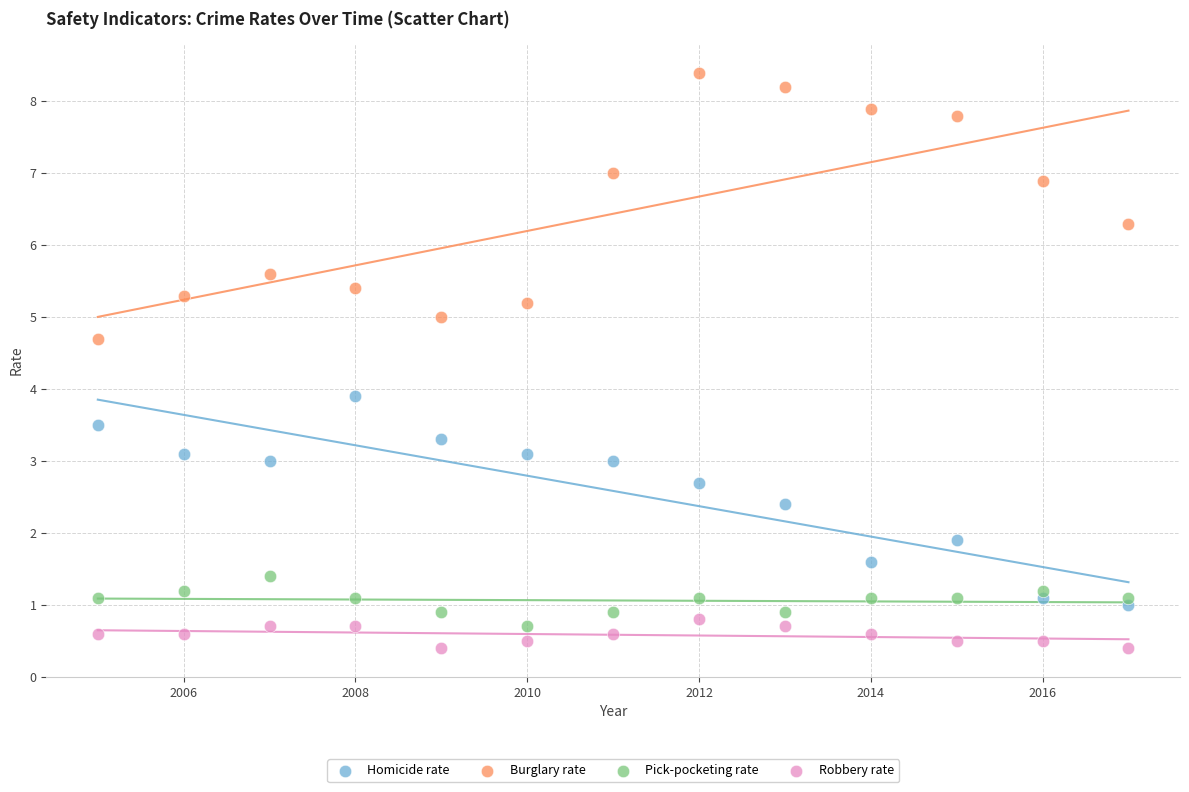

In the Homicide rate series, what Y value is closest to 2?

1.9